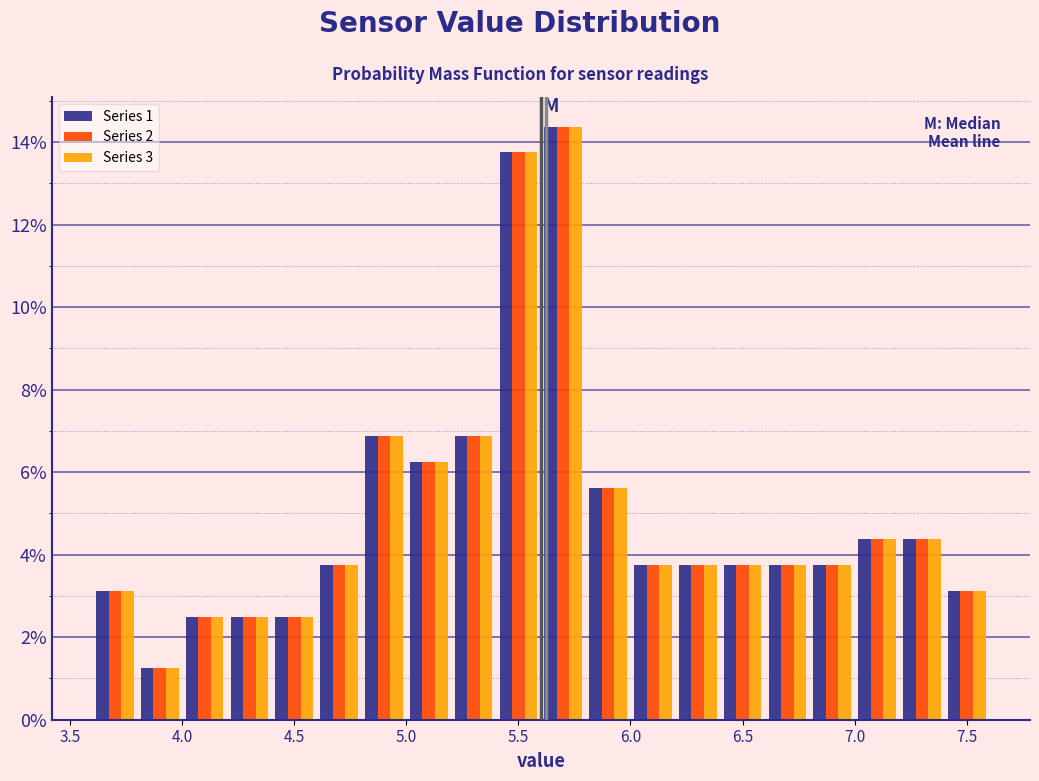

In the Series 2 series, which range on the x-axis has the tallest bar?

5.6 to 5.8